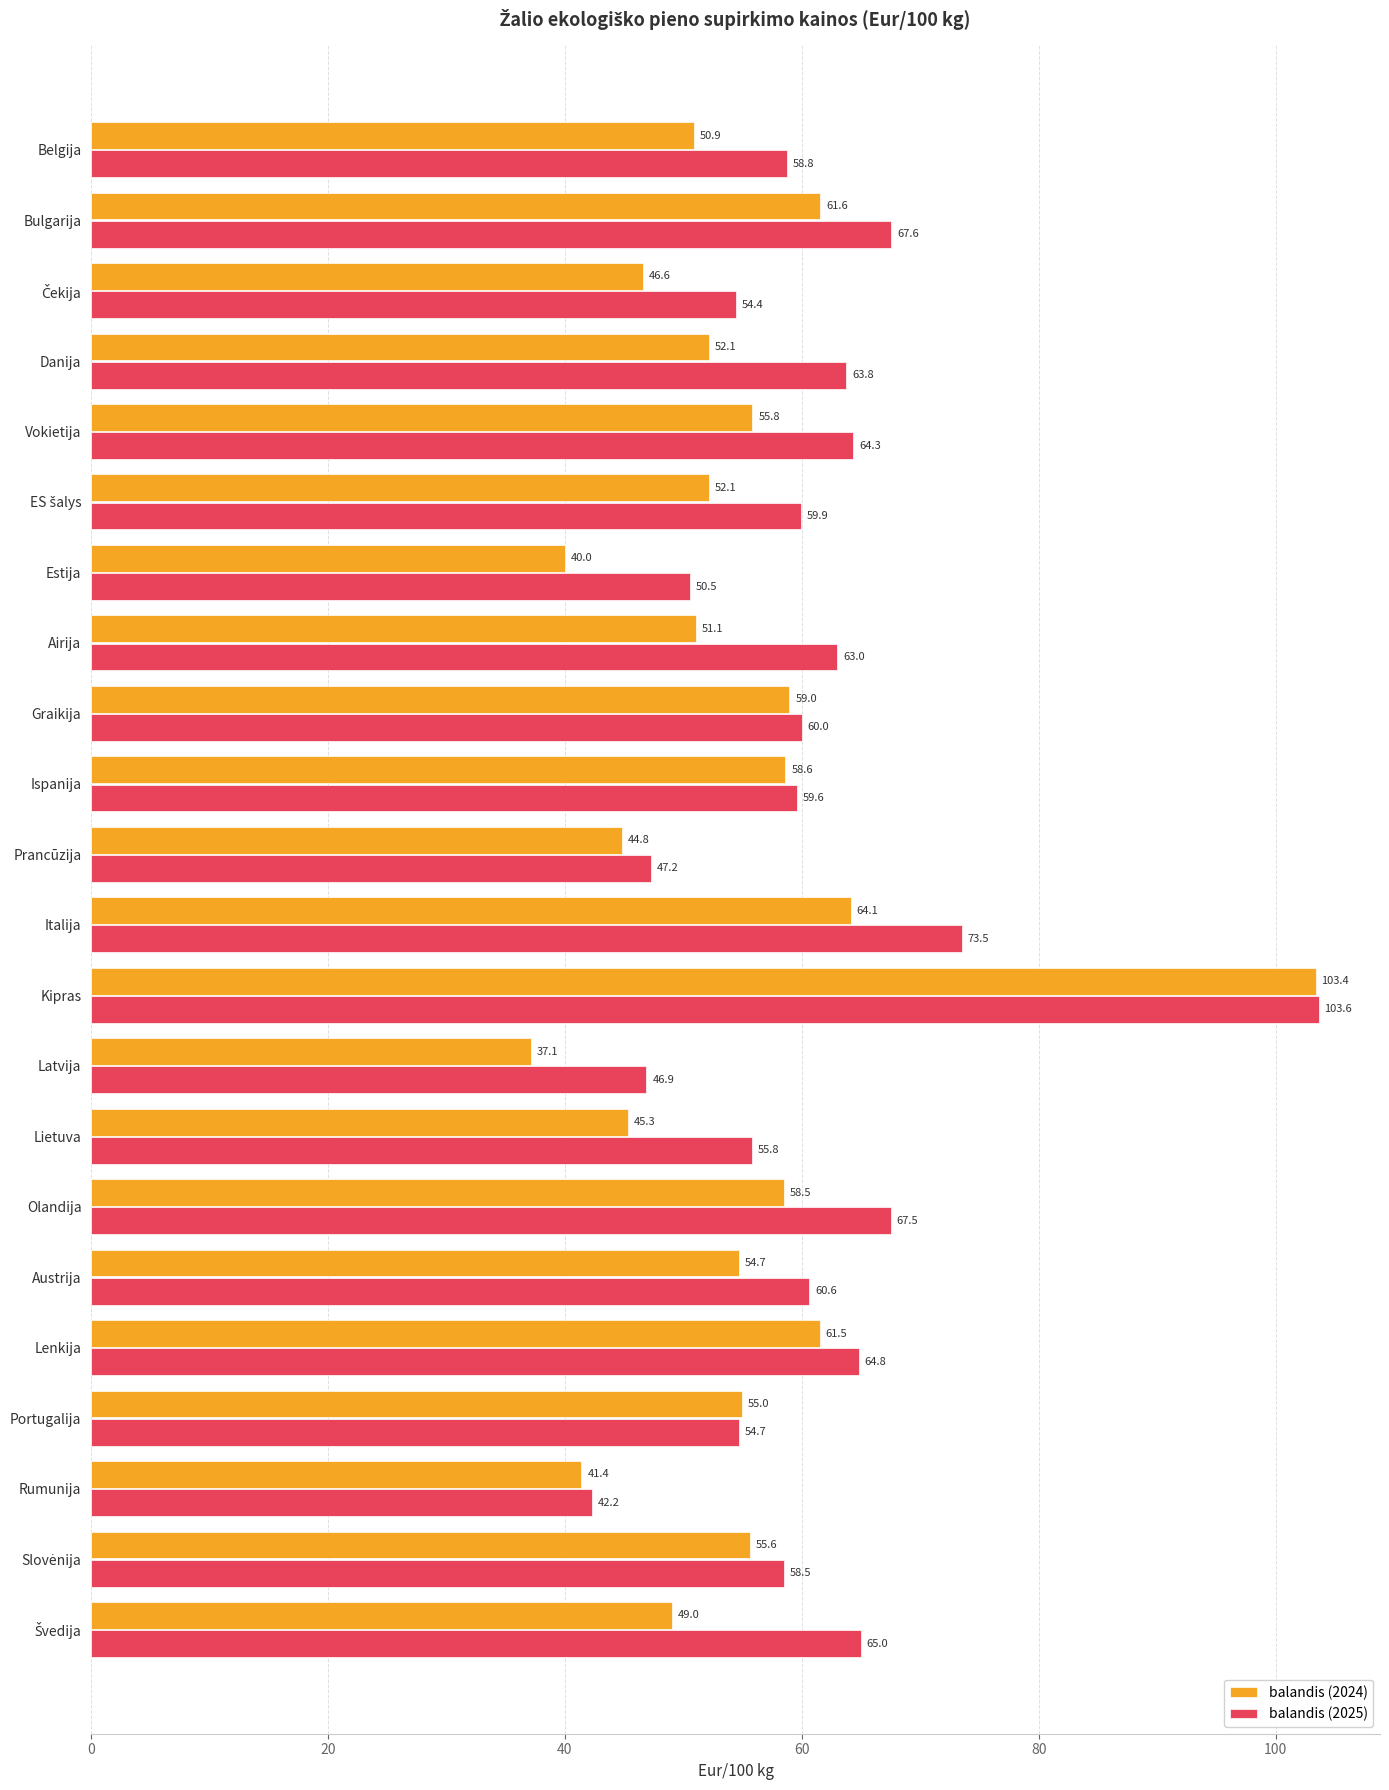

At which category is the sum across all series the highest?

Kipras